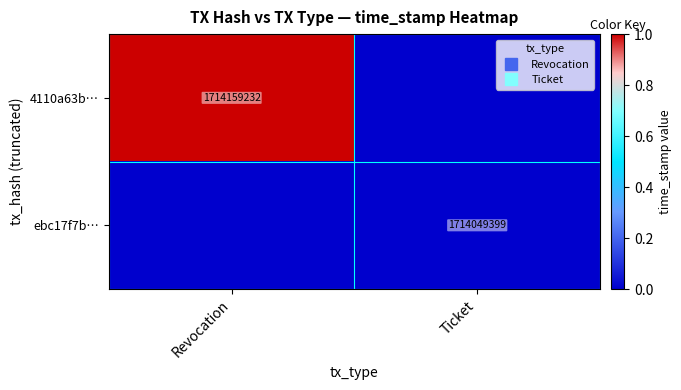

Count the number of categories in the chart.

2